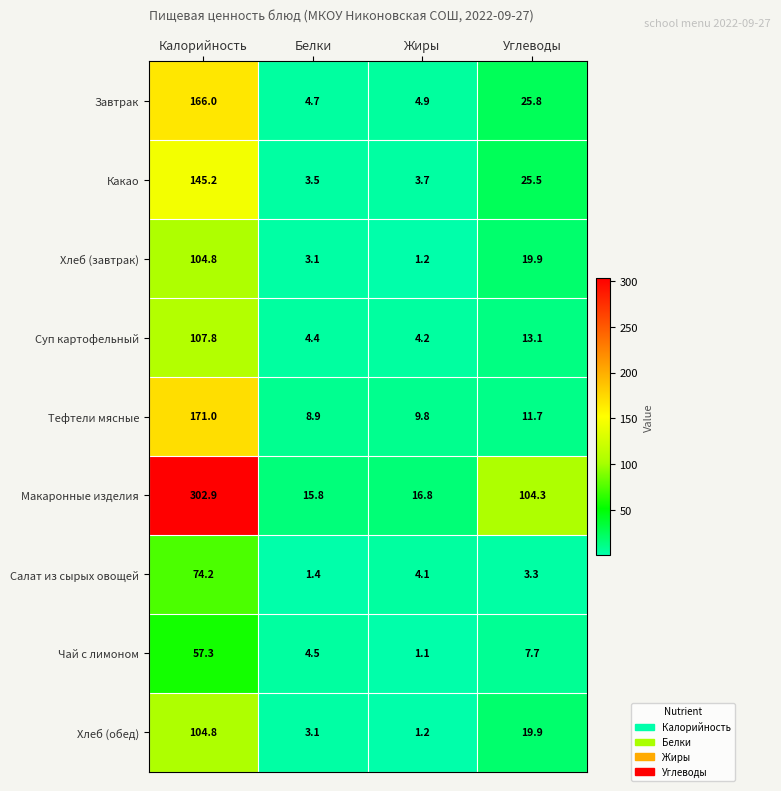

How many values in the Тефтели мясные series are below 11?

2